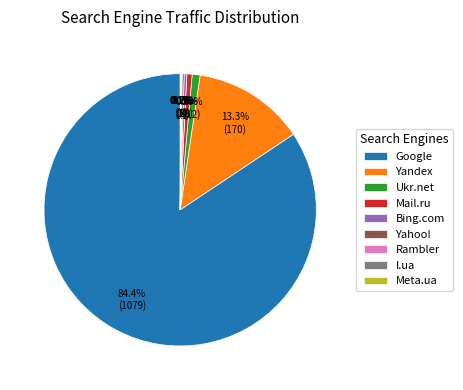

Which category has the biggest portion of the pie?

Google